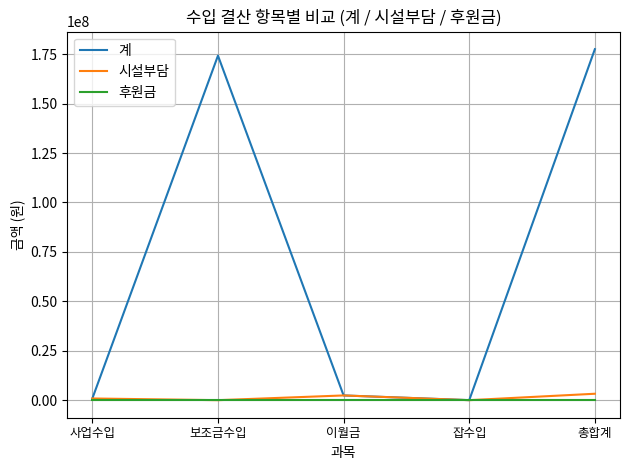

List the series in order of their peak value, lowest first.

후원금, 시설부담, 계